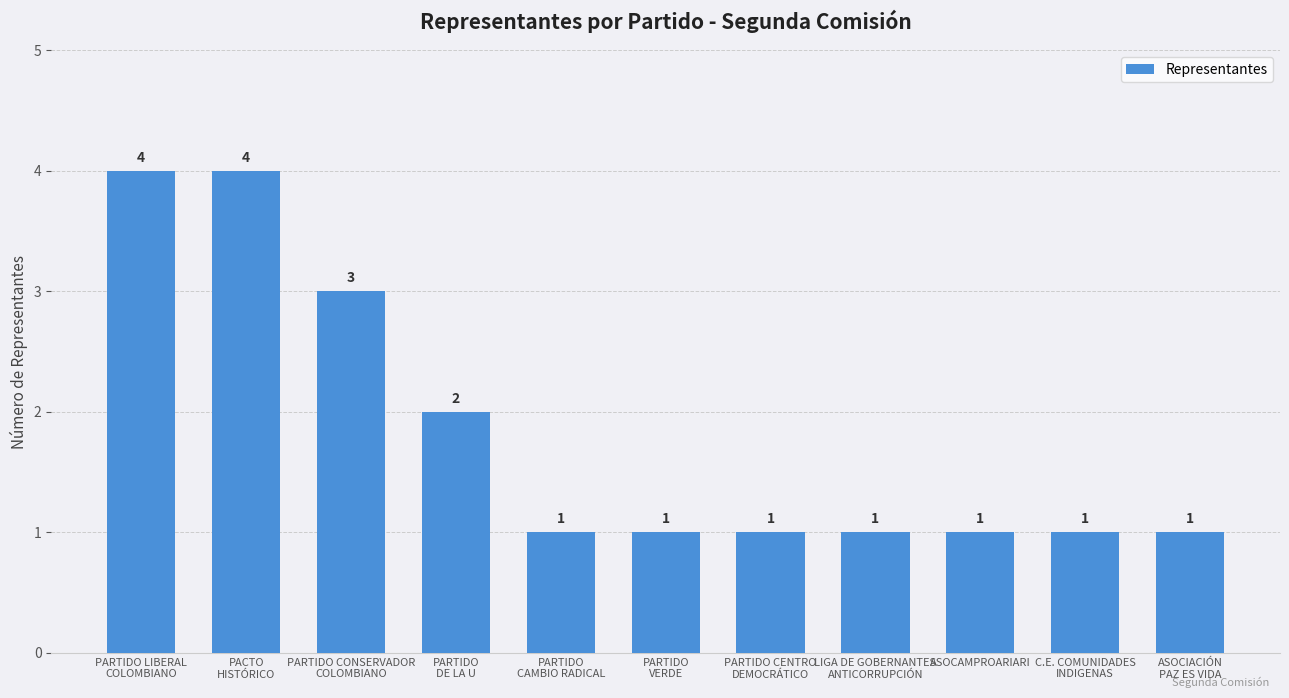

At which label is the value closest to 2?

PARTIDO
DE LA U